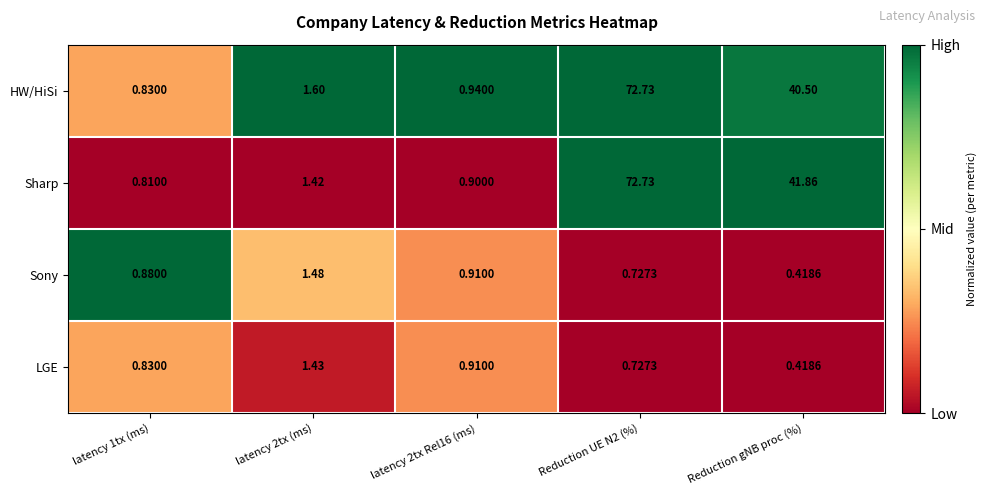

Which series has the largest total across all categories?

Sharp